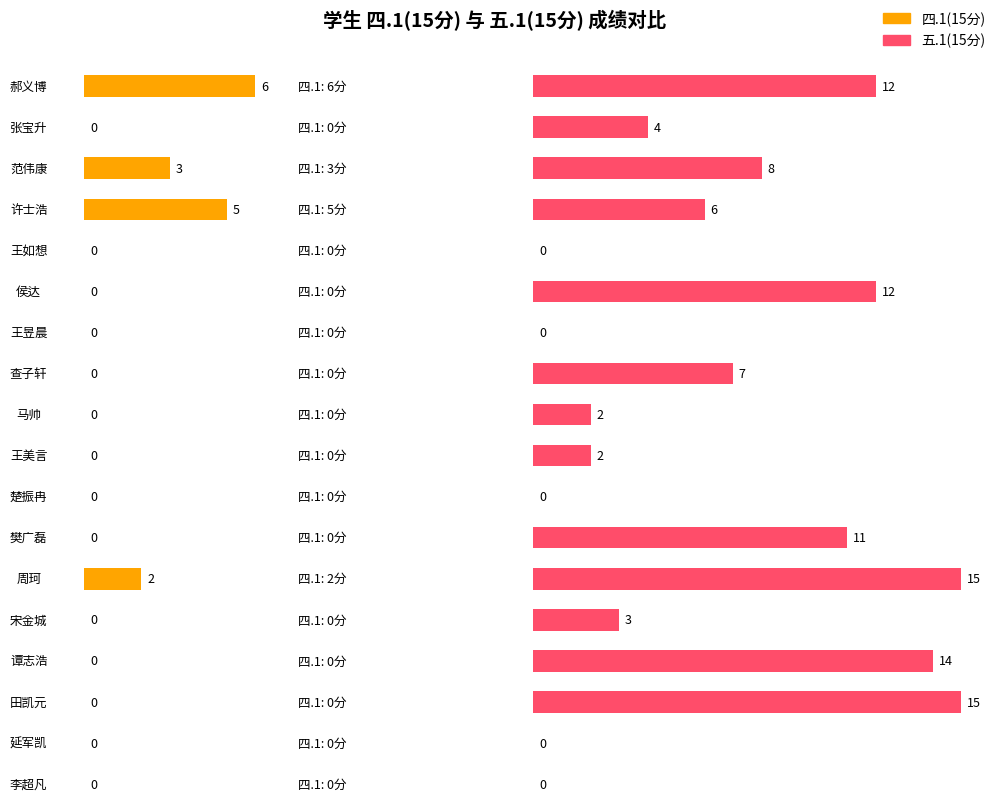

What are all the series names shown in the legend?

四.1(15分), 五.1(15分)